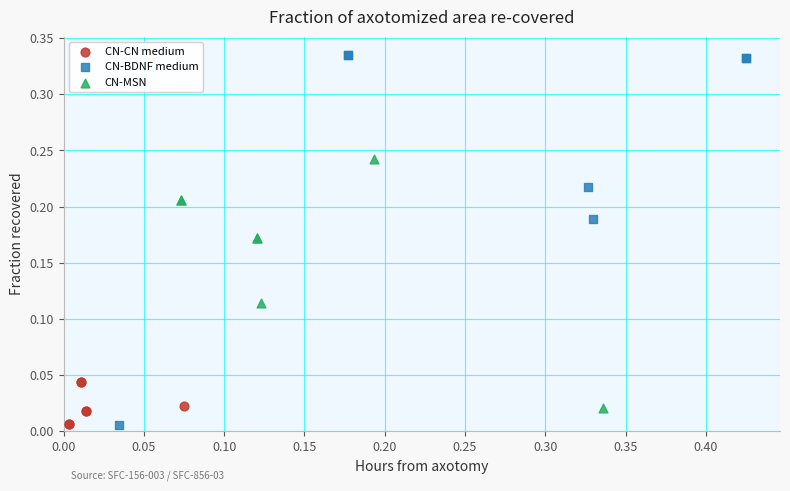

Which series has the widest spread of Y values?

CN-BDNF medium